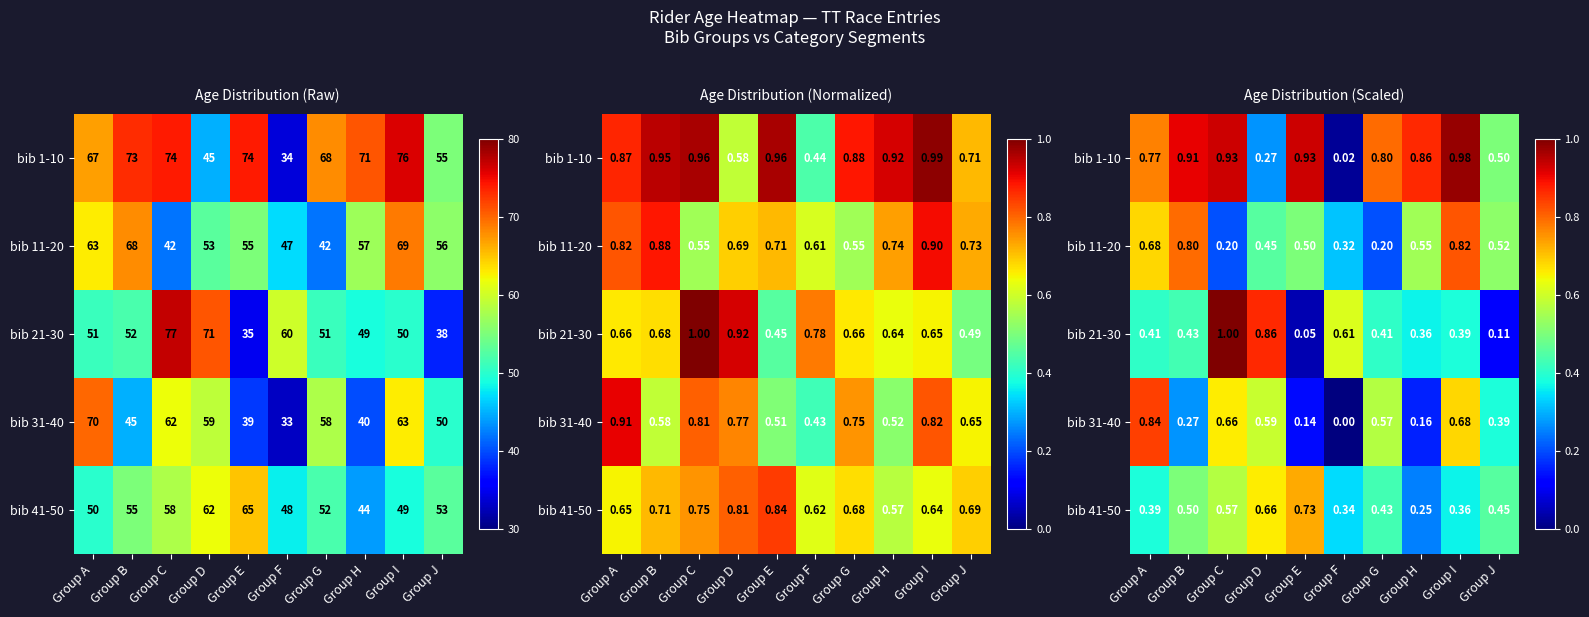

What value does the bib 1-10 series have at Group E?

0.9